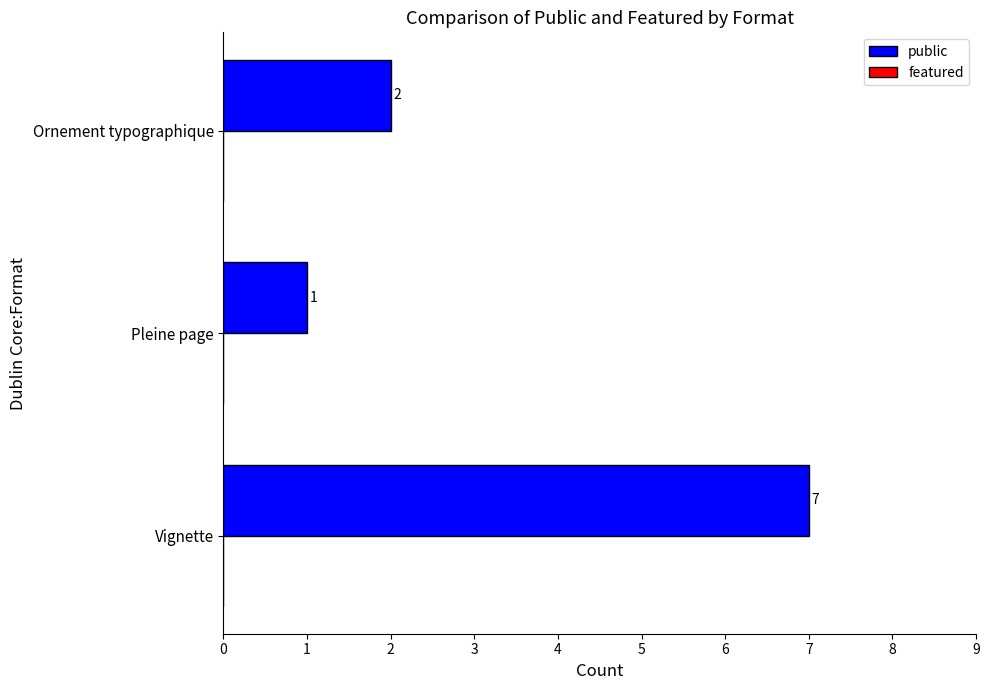

How many bars are there in total?

3